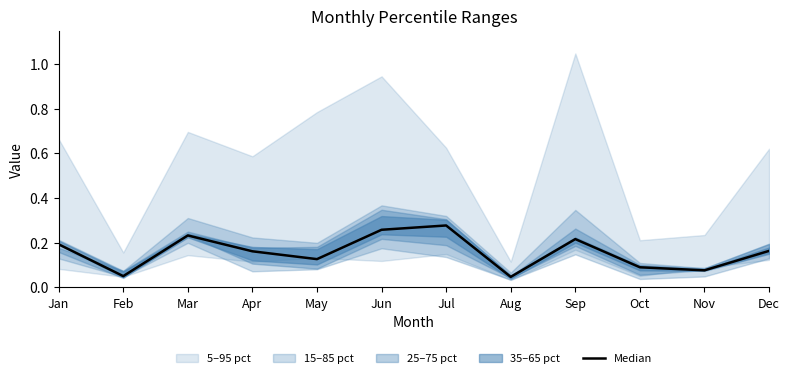

List the labels in order of value, smallest first.

Aug, Feb, Nov, Oct, May, Apr, Dec, Jan, Sep, Mar, Jun, Jul